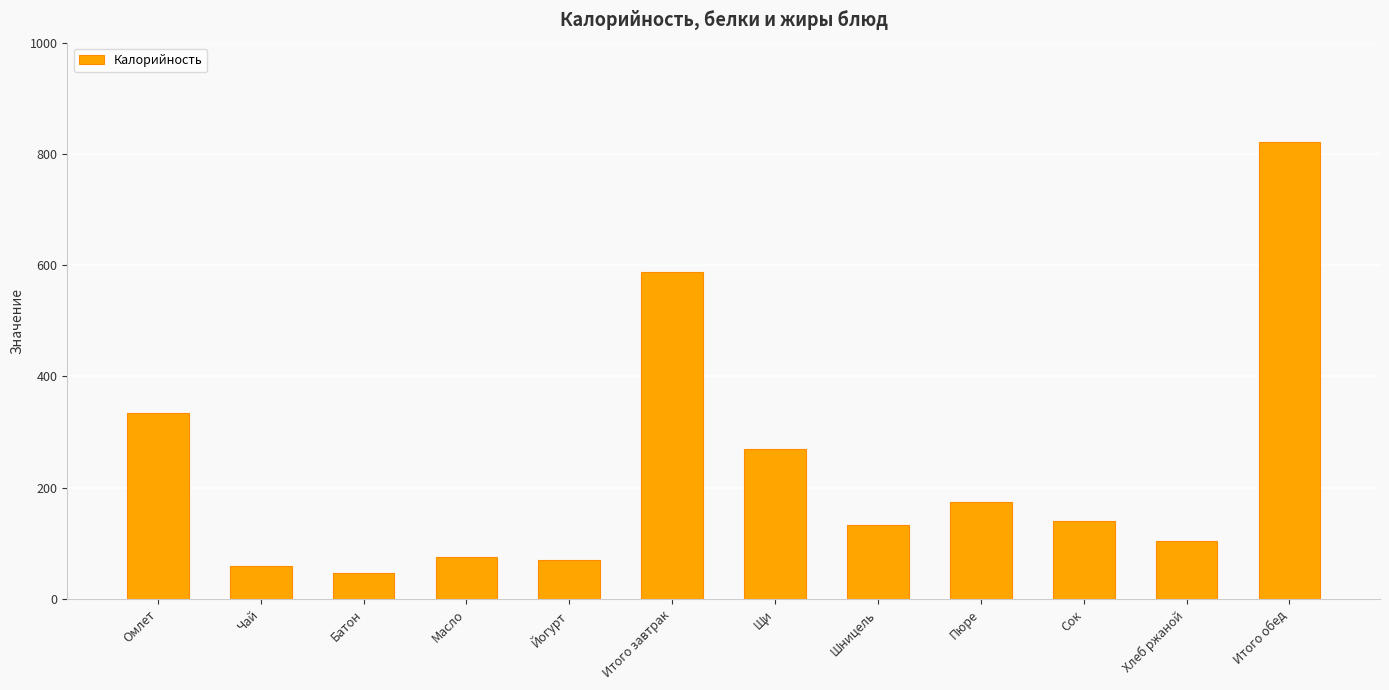

Are the bars horizontal?

No